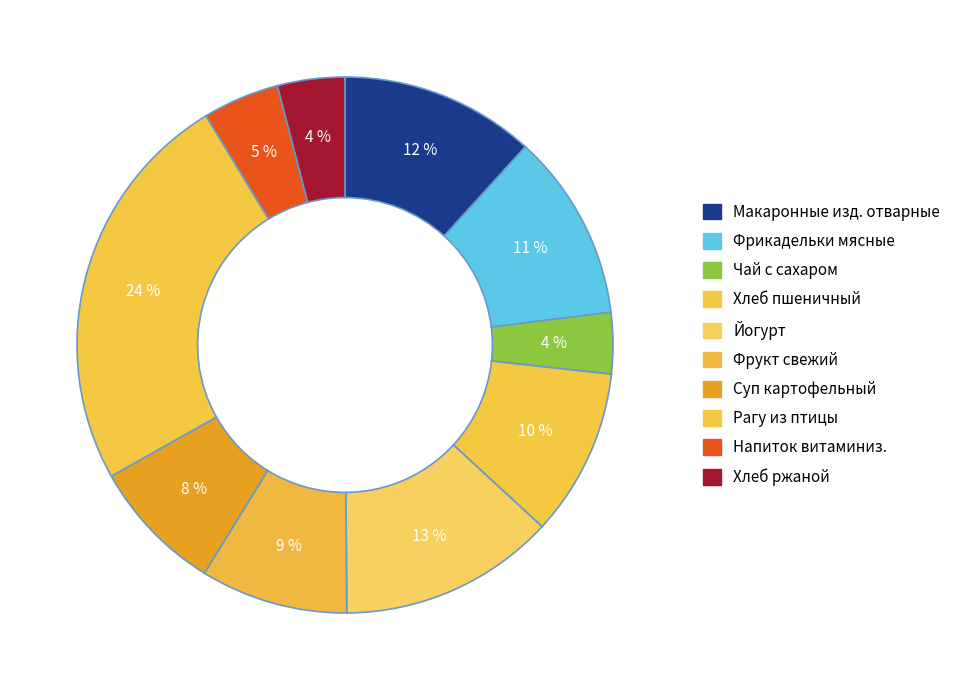

How many slices are in this pie chart?

10